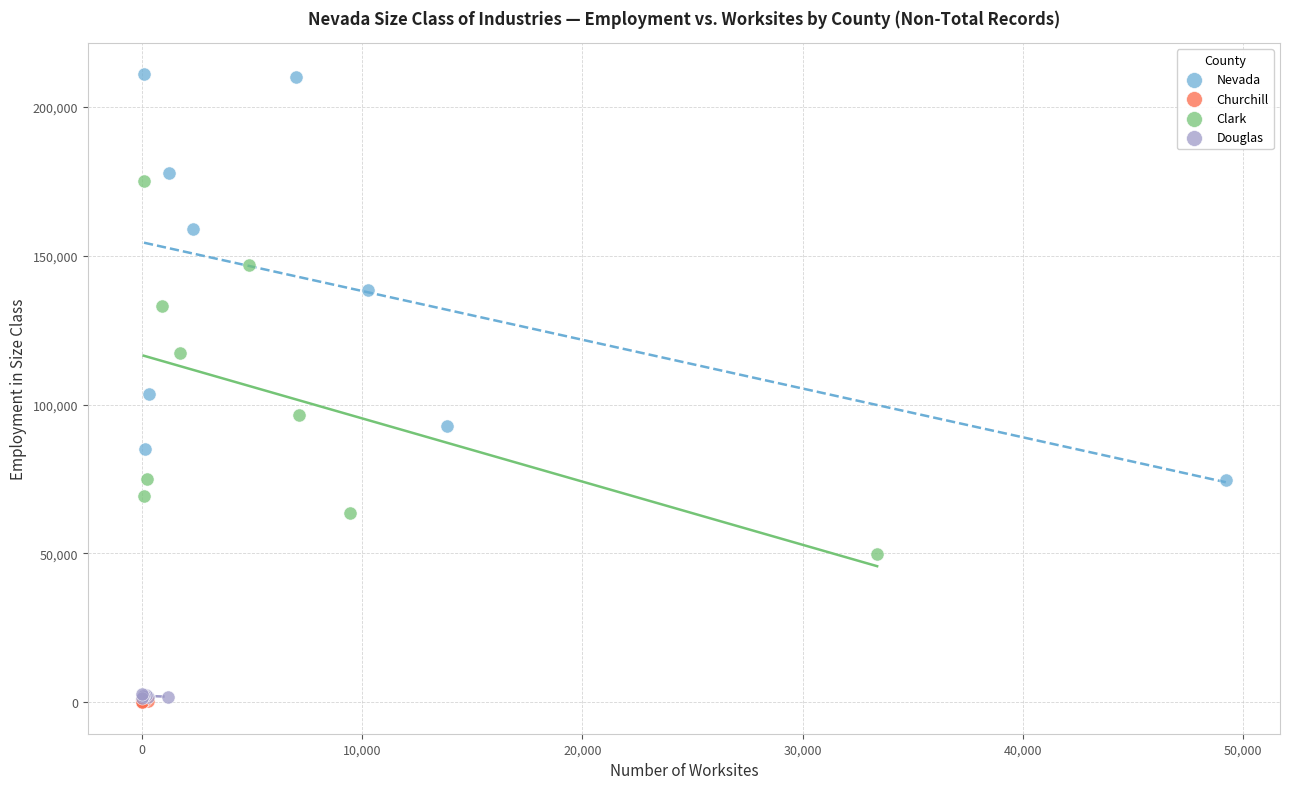

Which series reaches the maximum Y coordinate?

Nevada